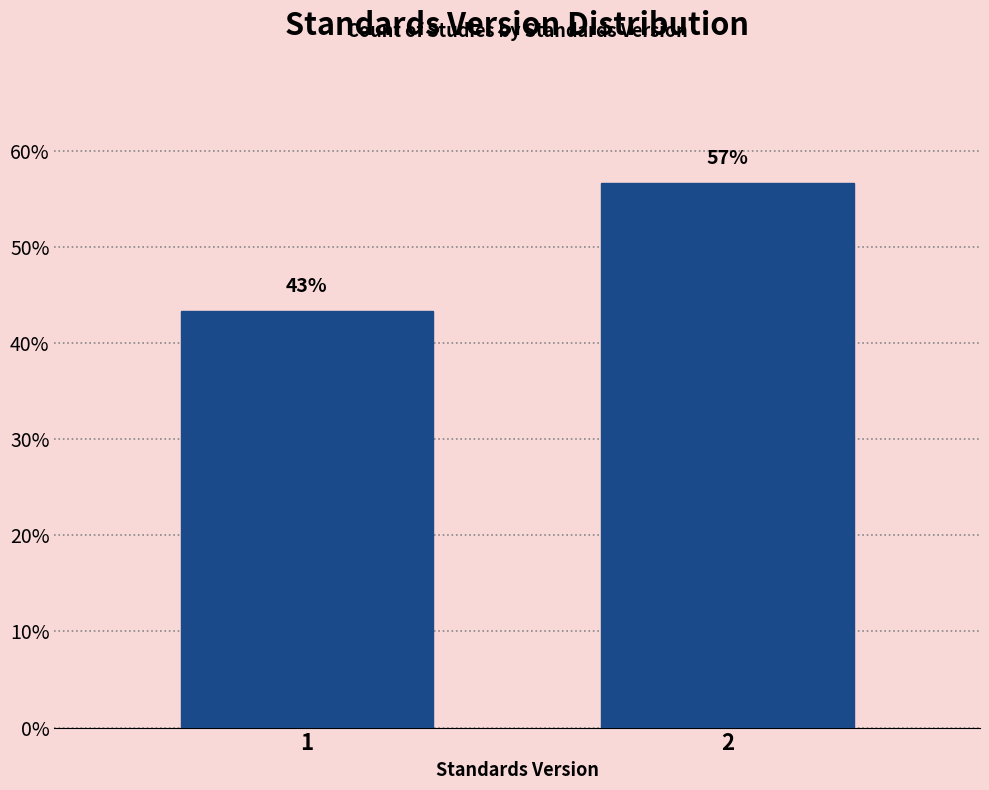

Are the bars horizontal?

No